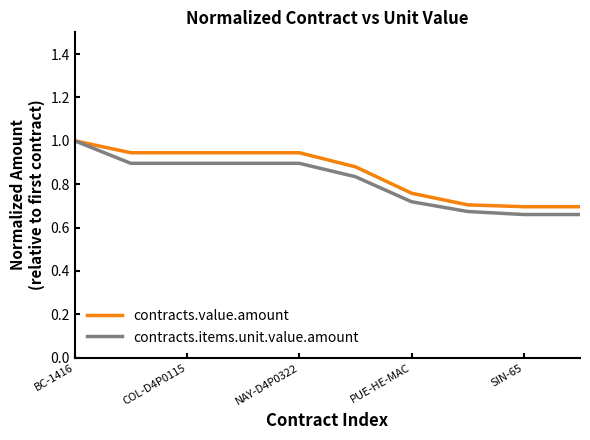

What is the highest value of the contracts.value.amount series?

1.0